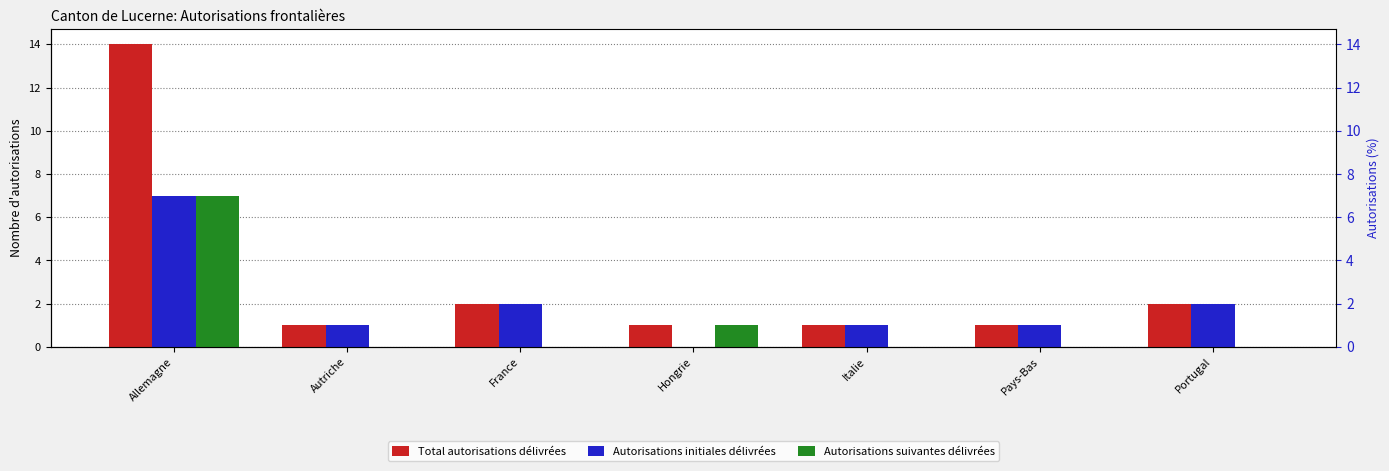

At how many categories does at least one series exceed 5?

1